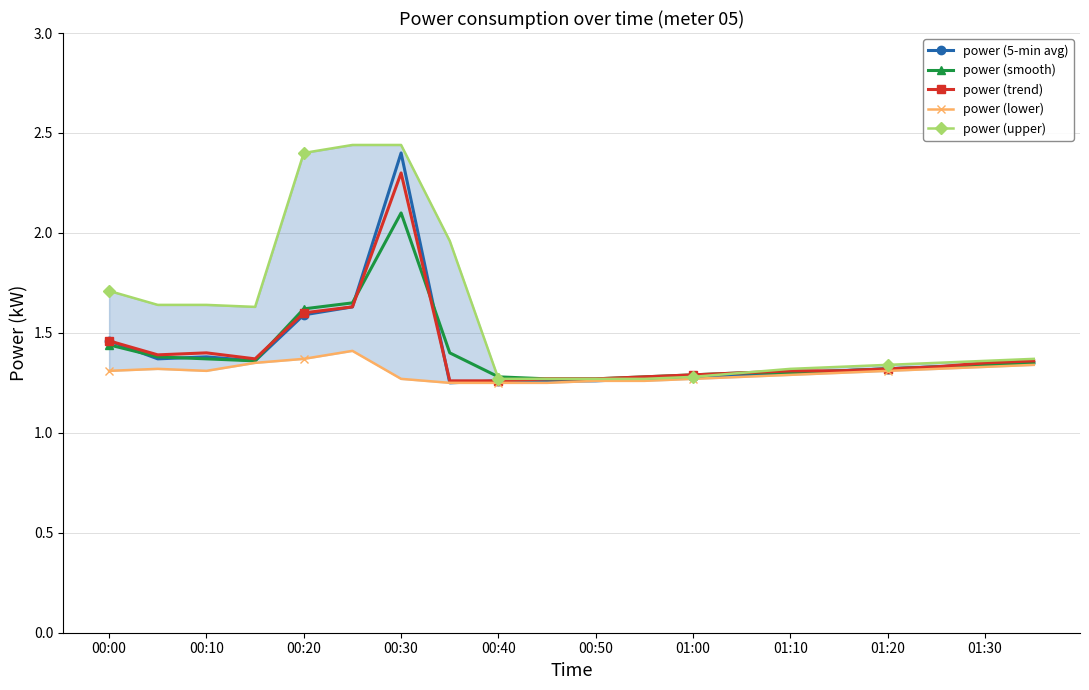

What is the difference between the second highest and second lowest values in the power (lower) series?

0.1